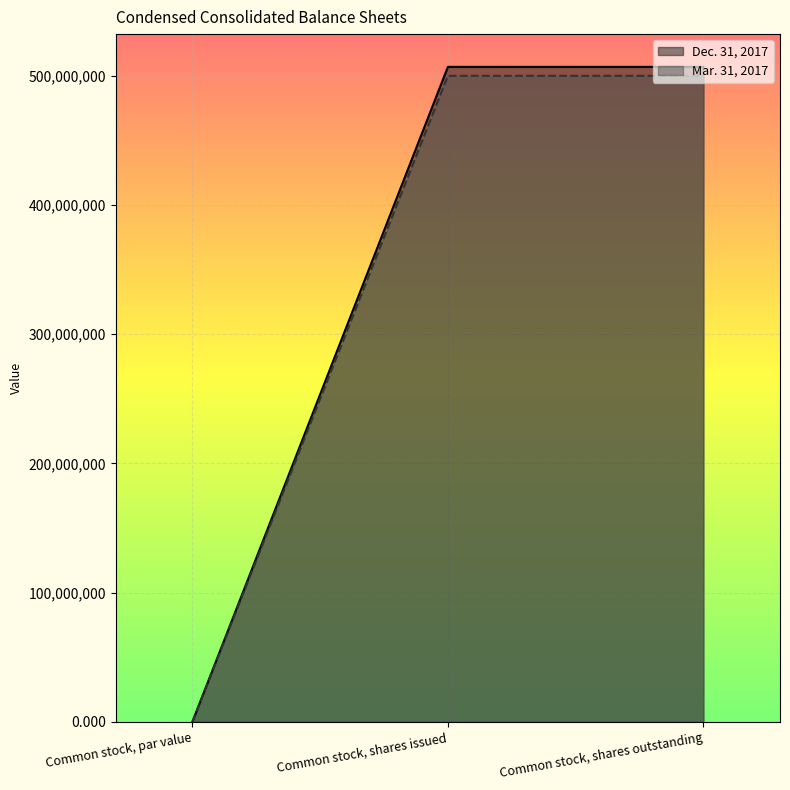

Reading left to right, list all the values displayed in this chart.

Dec. 31, 2017: 0.0	506920000.0	506920000.0
Mar. 31, 2017: 0.0	500000000.0	500000000.0